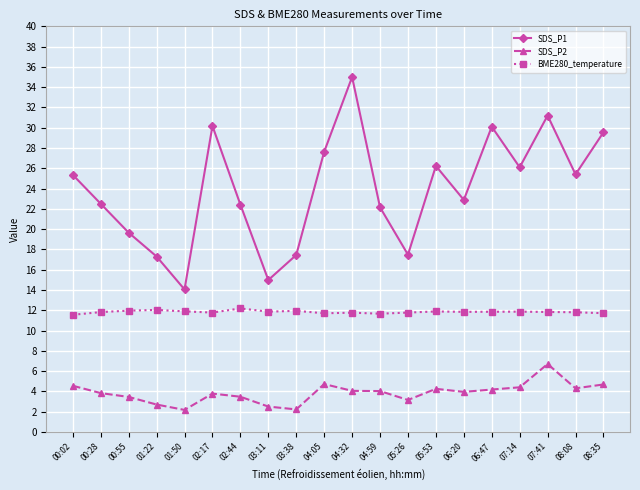

What is the difference between the highest and lowest values at 03:38?

15.2